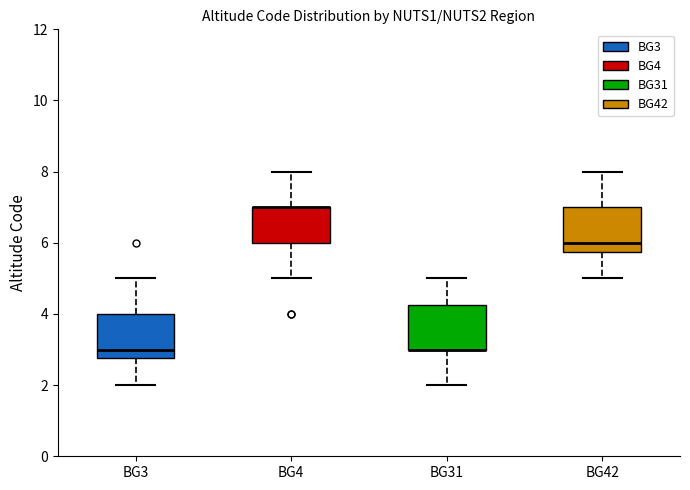

Reading left to right, transcribe this box plot: for each box, give where its median line is, the range the box spans, and where its two whiskers end, as read against the y-axis. The values are not printed on the chart, so give them approximately, as read against the axis.

BG3: median 3.0, box 2.8 to 4.0, whiskers 2.0 to 5.0
BG4: median 7.0 (drawn on the box's upper edge), box 6.0 to 7.0, whiskers 5.0 to 8.0
BG31: median 3.0 (drawn on the box's lower edge), box 3.0 to 4.2, whiskers 2.0 to 5.0
BG42: median 6.0, box 5.8 to 7.0, whiskers 5.0 to 8.0